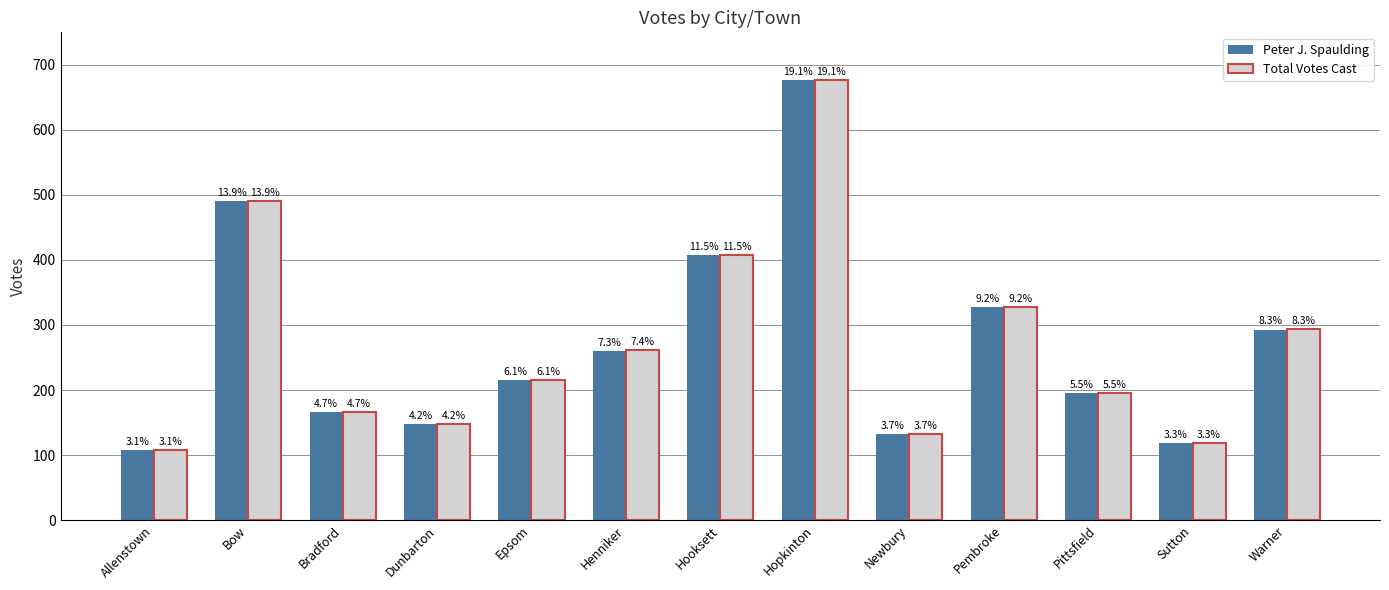

Reading right to left, transcribe all the data shown in this chart.

Peter J. Spaulding: 293	118	195	327	132	676	407	260	215	148	166	491	108
Total Votes Cast: 294	118	195	327	132	676	407	261	215	148	166	491	108